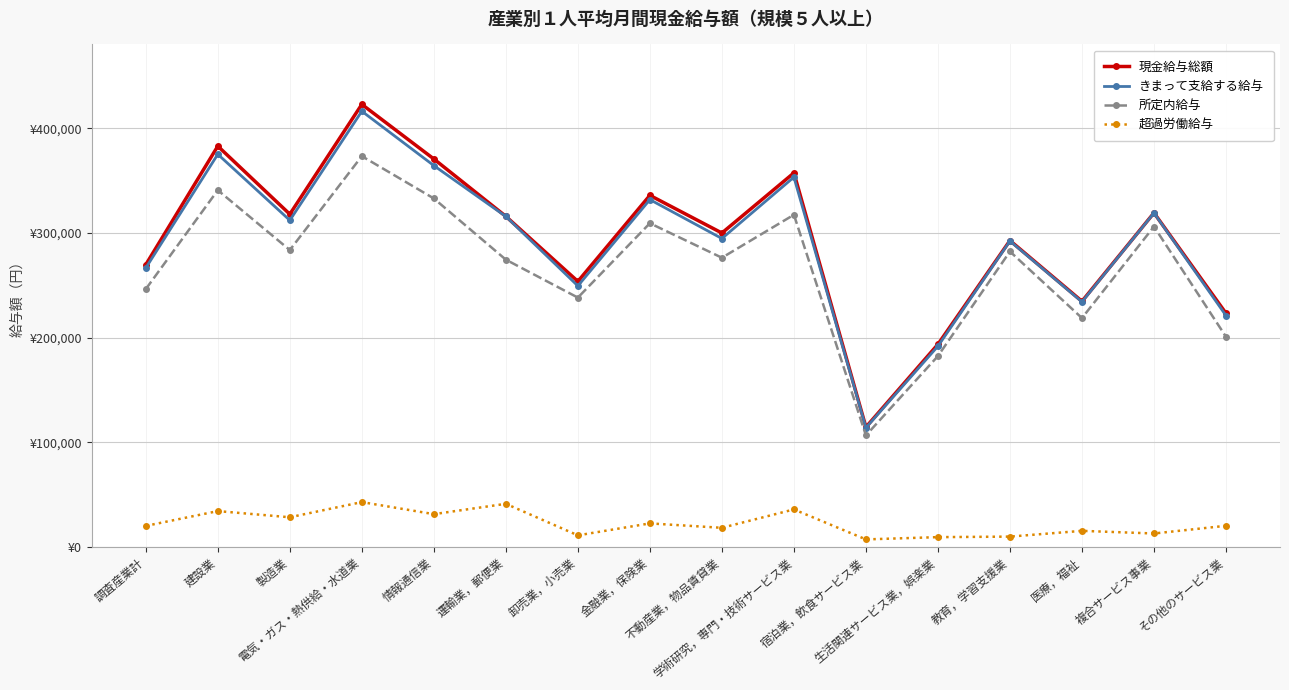

Reading right to left, what are all the values shown in this chart?

現金給与総額: 223226	319146	234686	292709	193598	114517	357327	299899	335869	253680	315805	370628	422766	317862	382889	269650
きまって支給する給与: 221085	318993	234141	292212	191834	113889	353260	294651	331804	249385	315708	364314	416220	312050	375113	266513
所定内給与: 200807	306066	218689	282260	182387	106612	317334	276297	309238	238225	274444	332904	373312	283624	340791	246340
超過労働給与: 20278	12927	15452	9952	9447	7277	35926	18354	22566	11160	41264	31410	42908	28426	34322	20173